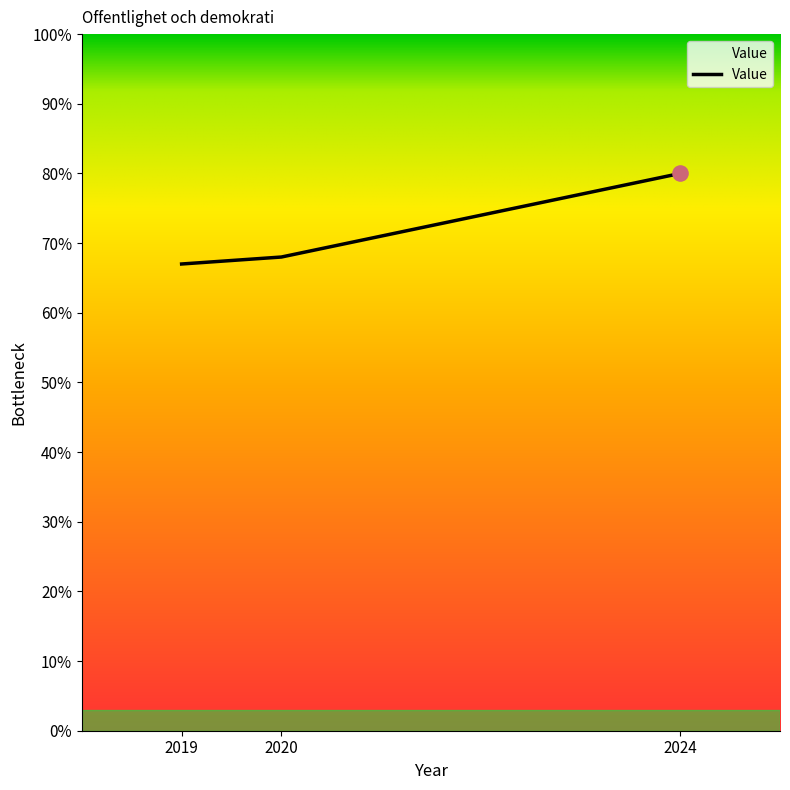

What is the change in value from 2019 to 2020?

+1